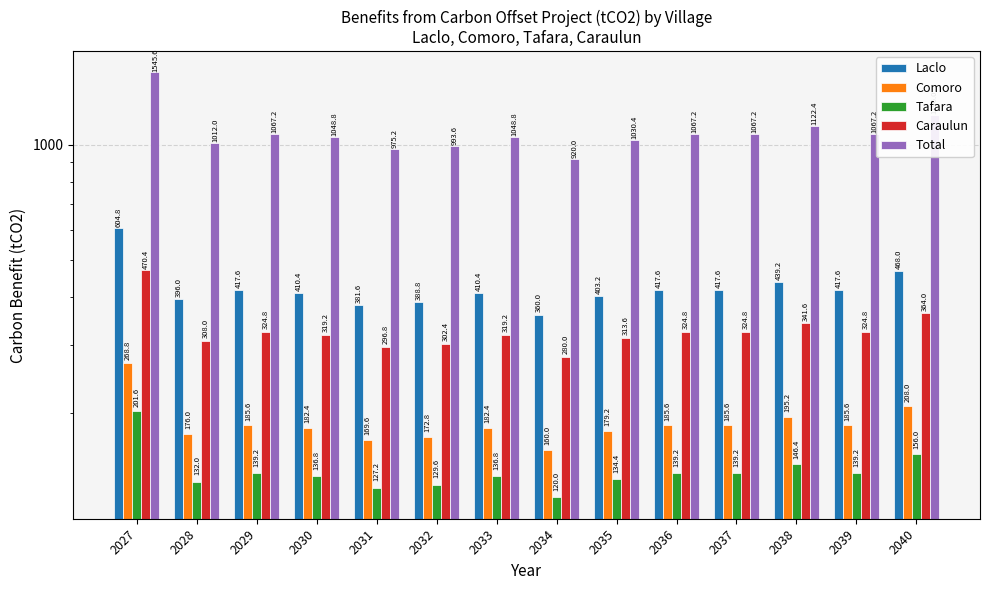

Are the bars grouped side by side (vs. stacked)?

Yes